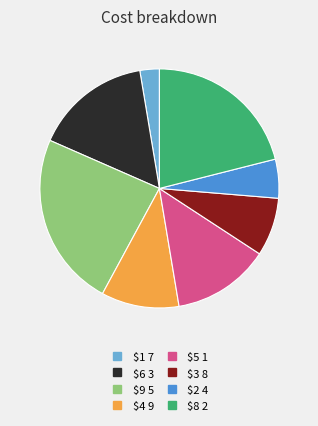

How many slices are in this pie chart?

8